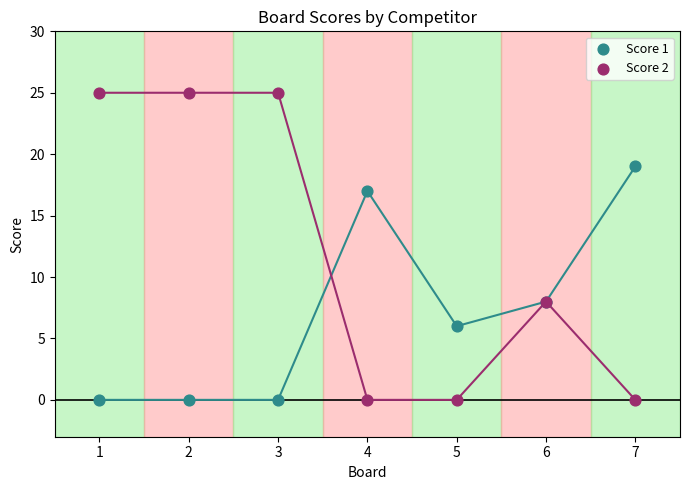

What is the X range (max minus min) for the scatter plot?

6